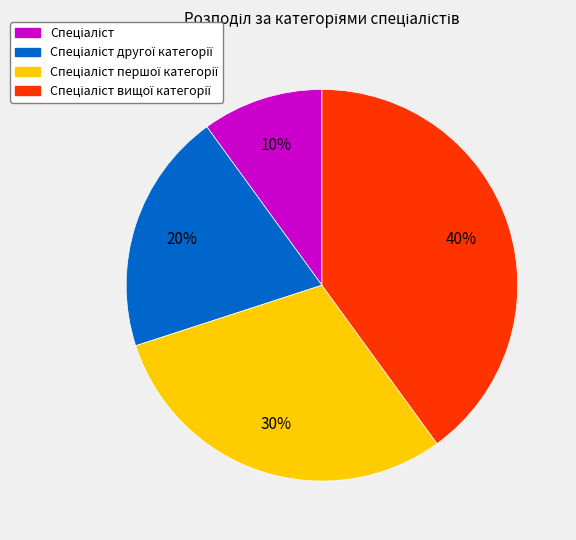

Does any single category account for the majority?

No